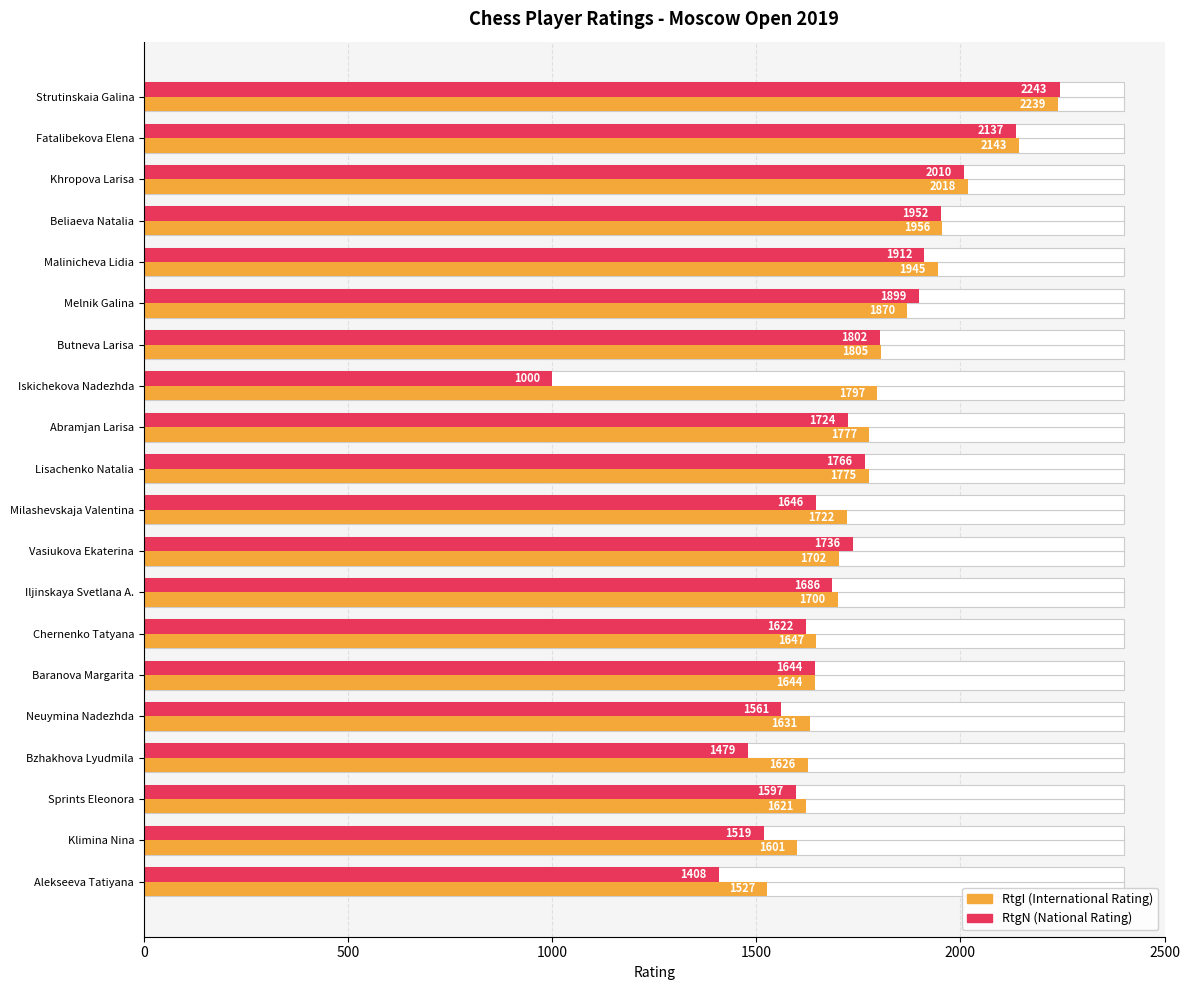

Which series has the largest range (max minus min)?

RtgN